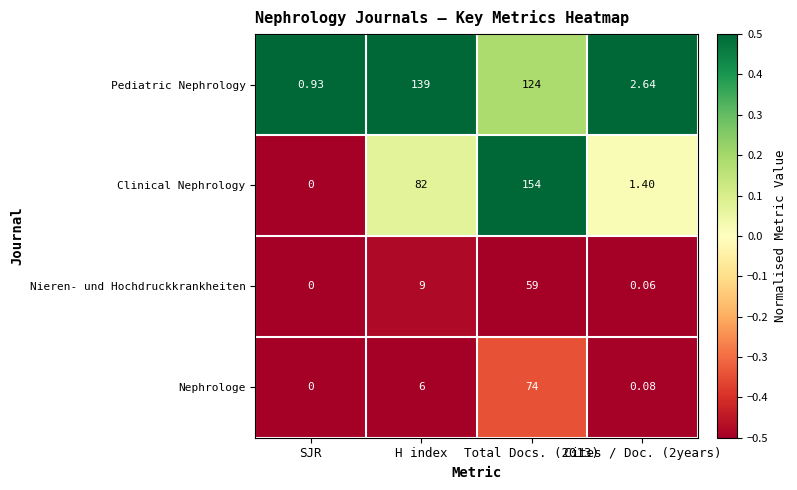

What is the spread (max minus min) of values at H index?

133.0